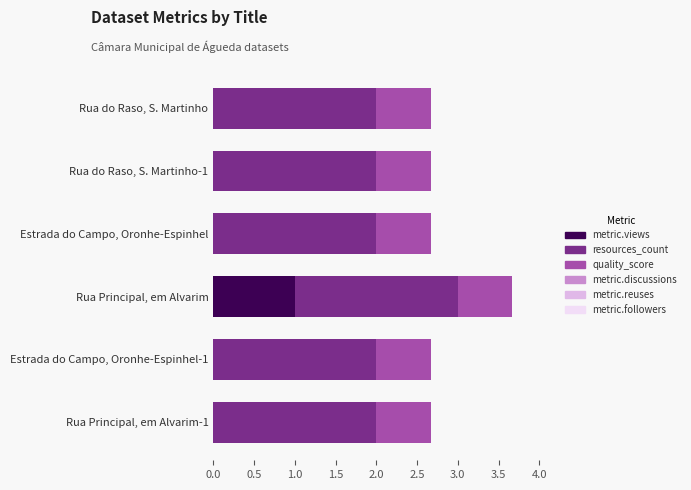

At which category is the sum across all series the highest?

Rua Principal, em Alvarim